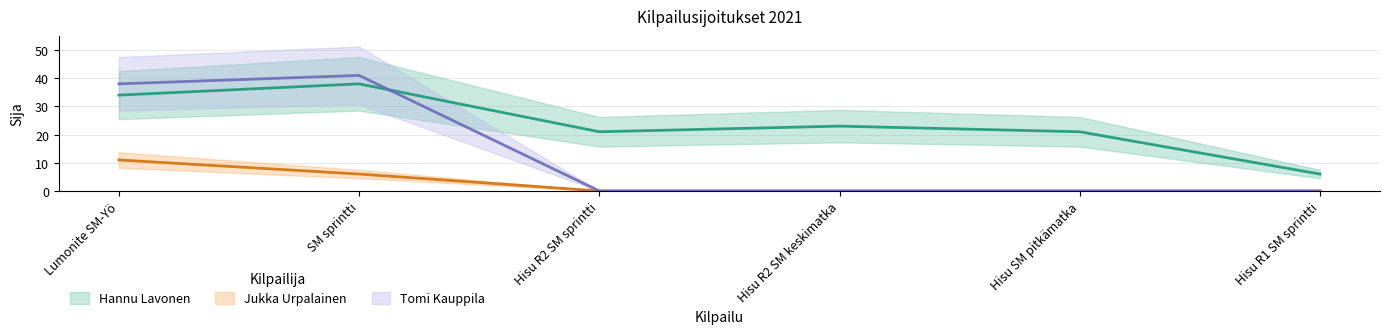

Between which two adjacent categories do Tomi Kauppila and Hannu Lavonen first intersect?

SM sprintti and Hisu R2 SM sprintti